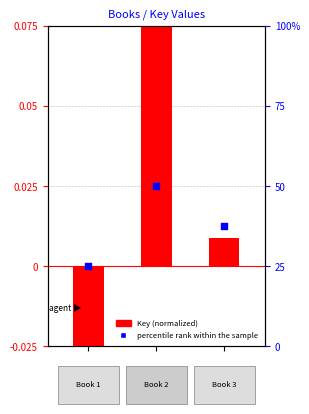

At how many categories does at least one series exceed 0?

3